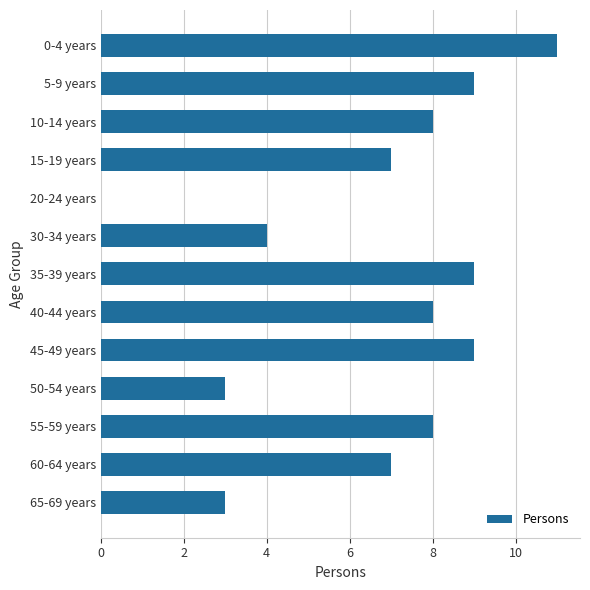

What is the sum of all values?

86